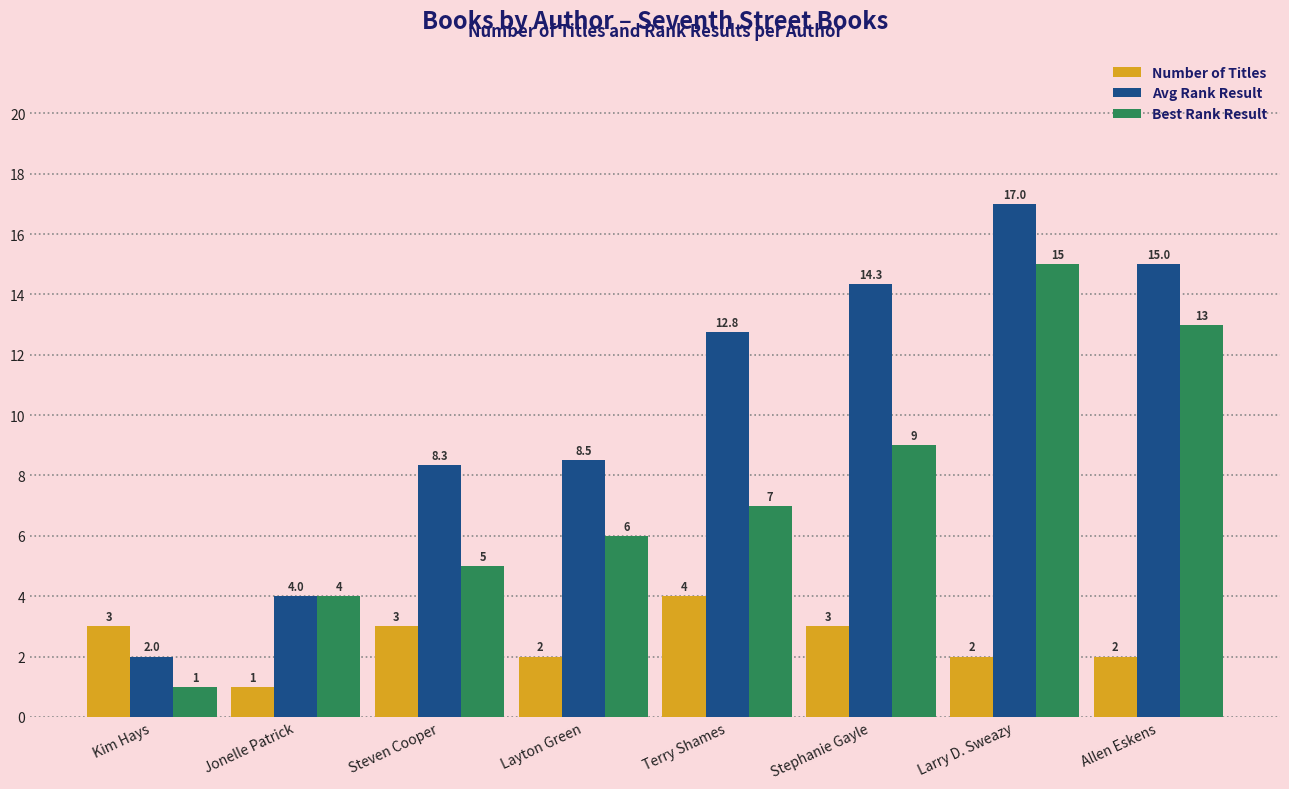

List the series in order of their peak value, lowest first.

Number of Titles, Best Rank Result, Avg Rank Result